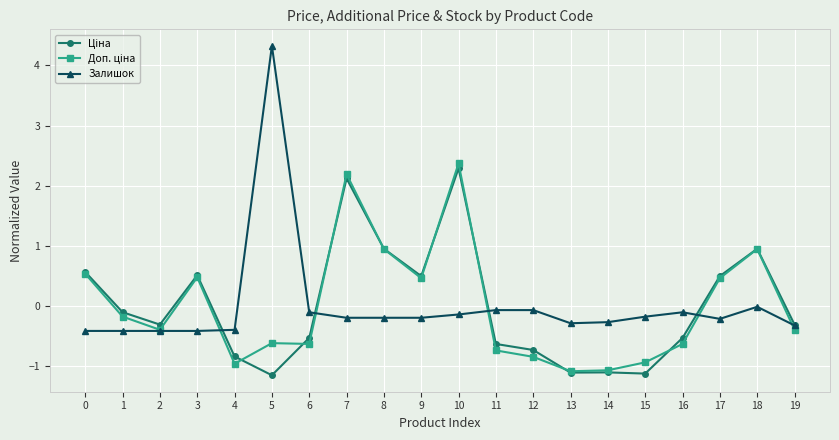

At which category is the sum across all series the highest?

10